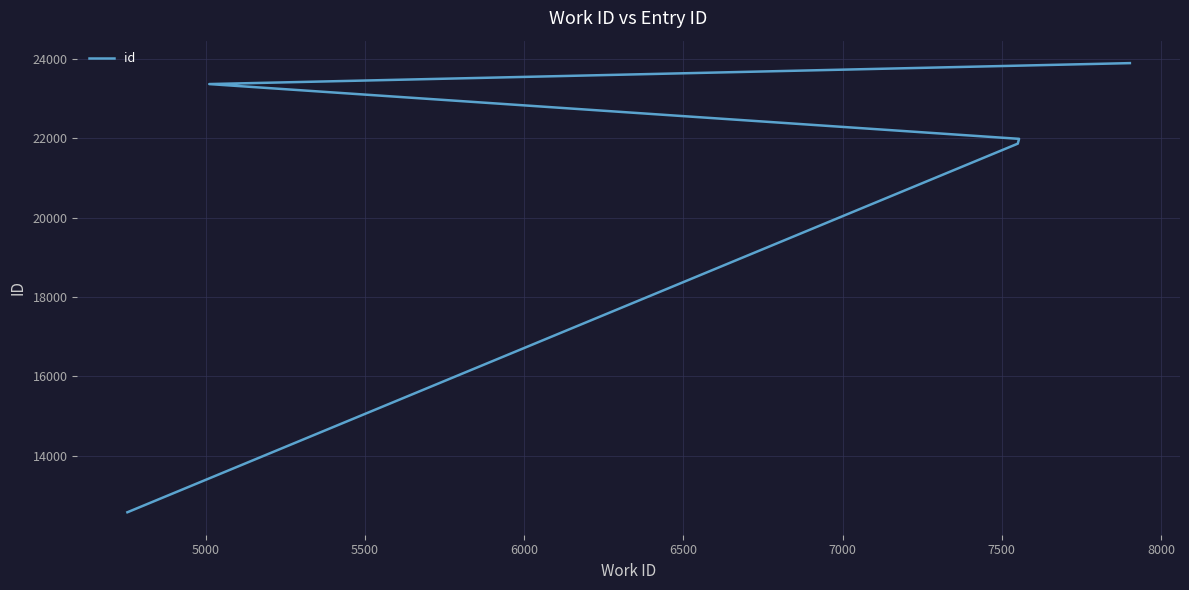

Between 5500 and 5000, which is larger?

5500